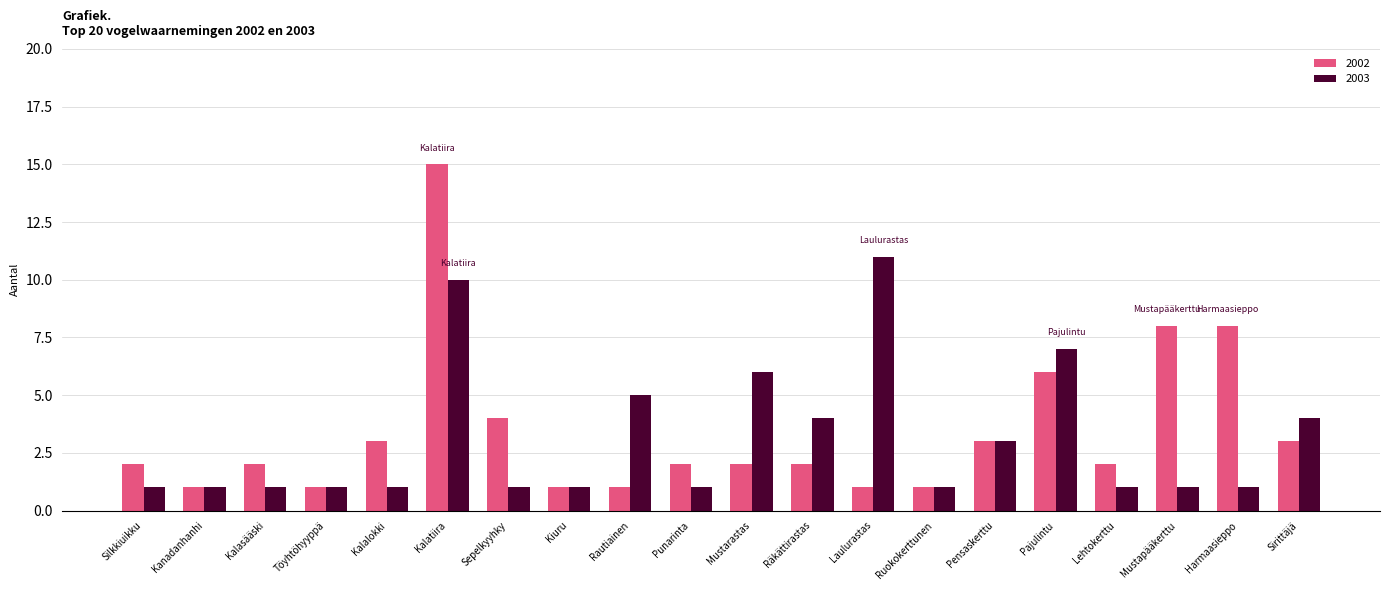

At which category is the sum across all series the highest?

Kalatiira